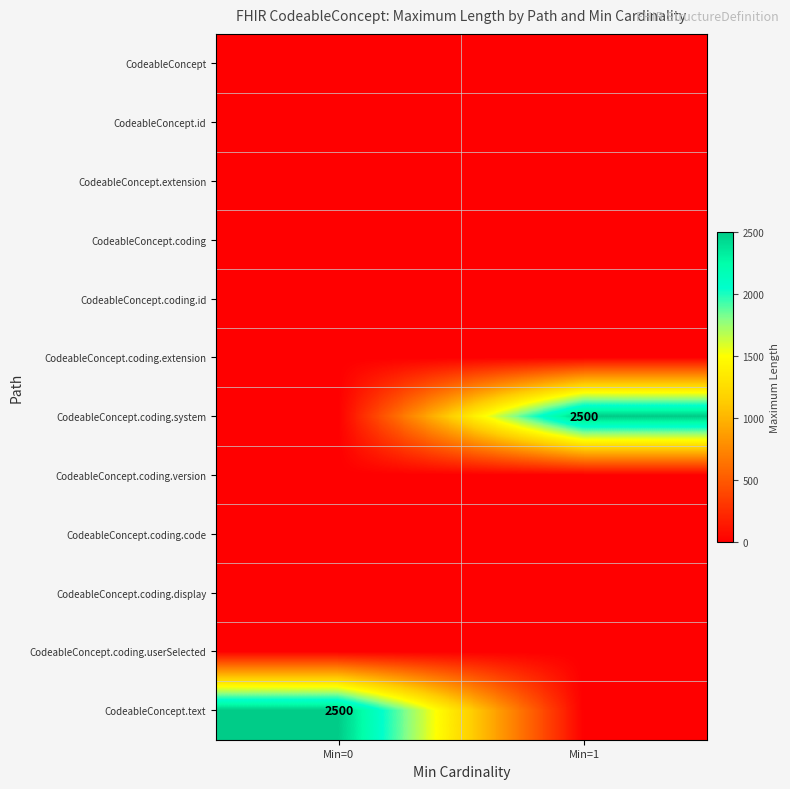

Between Min=0 and Min=1, which is larger?

Min=0